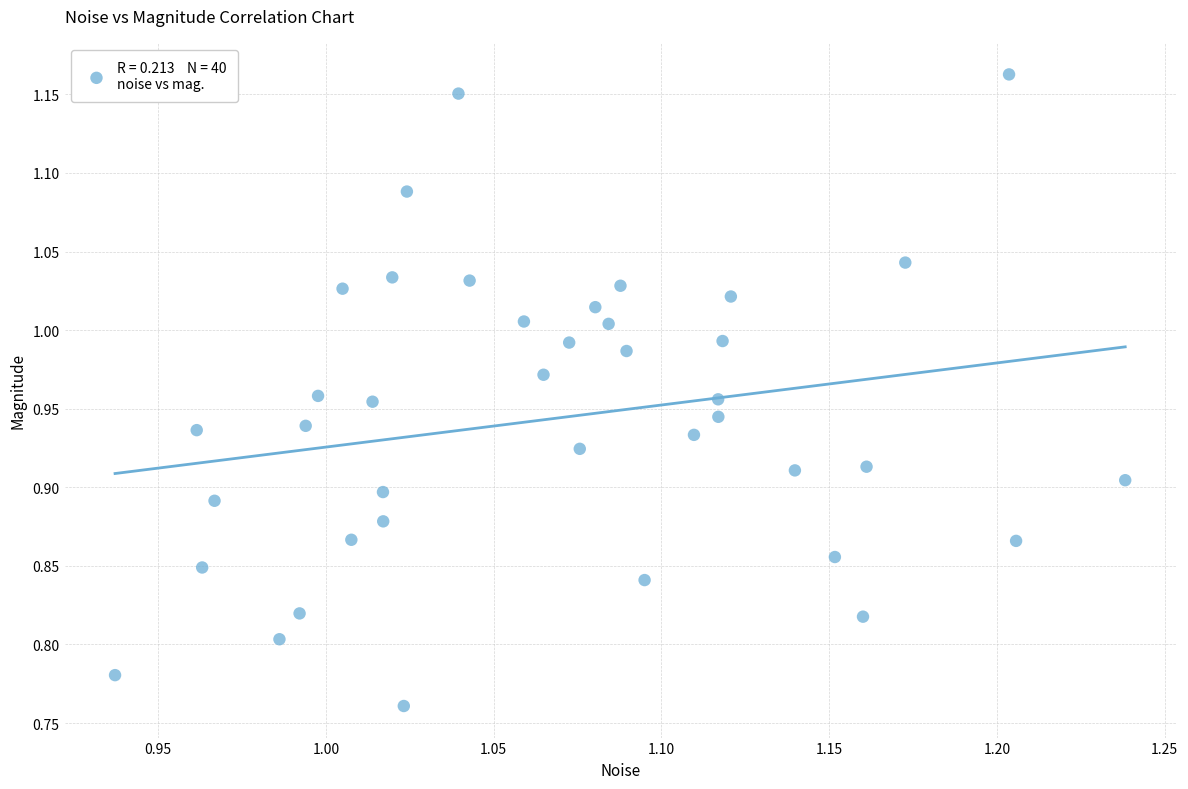

What is the range of Y values (max minus min)?

0.4